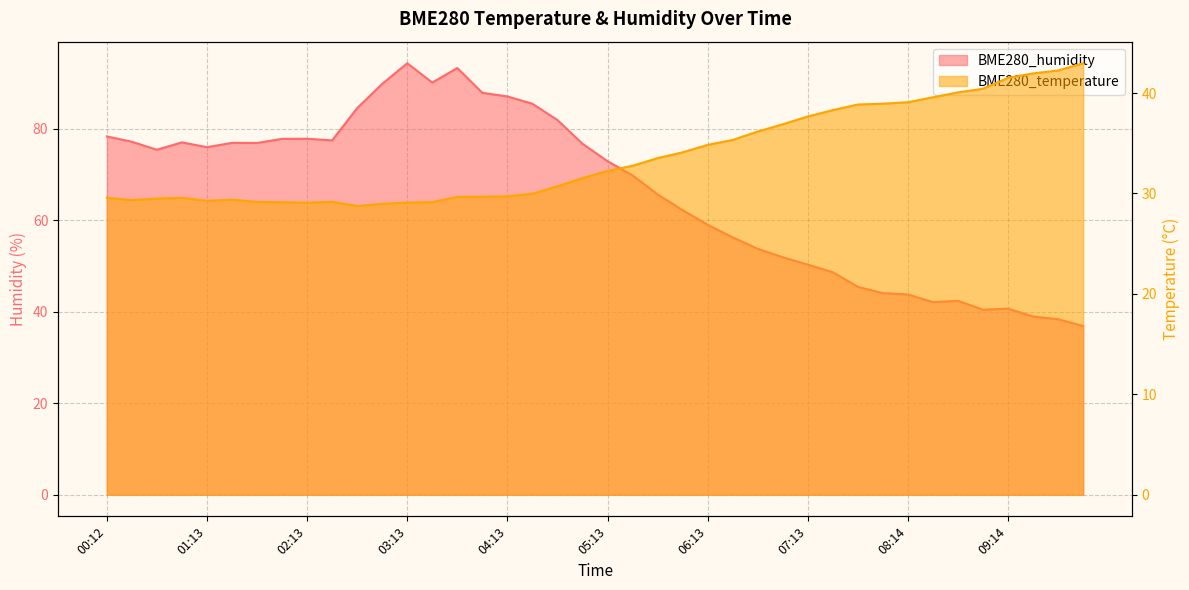

True or false: BME280_humidity and BME280_temperature intersect in this chart.

True